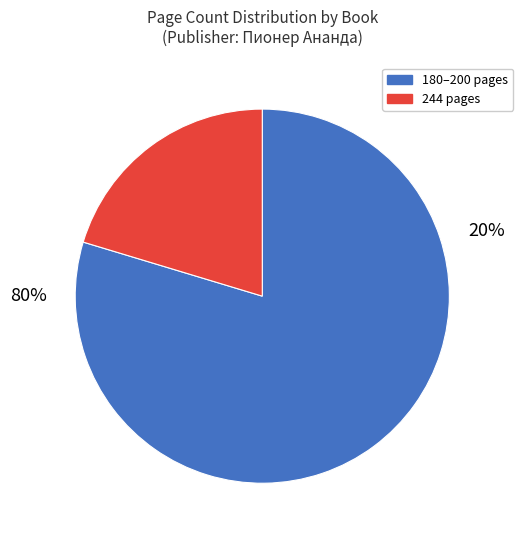

Do Ленивият любовник (13636) and Синдбад мореплавателя (19673) together represent more than half of the pie?

No